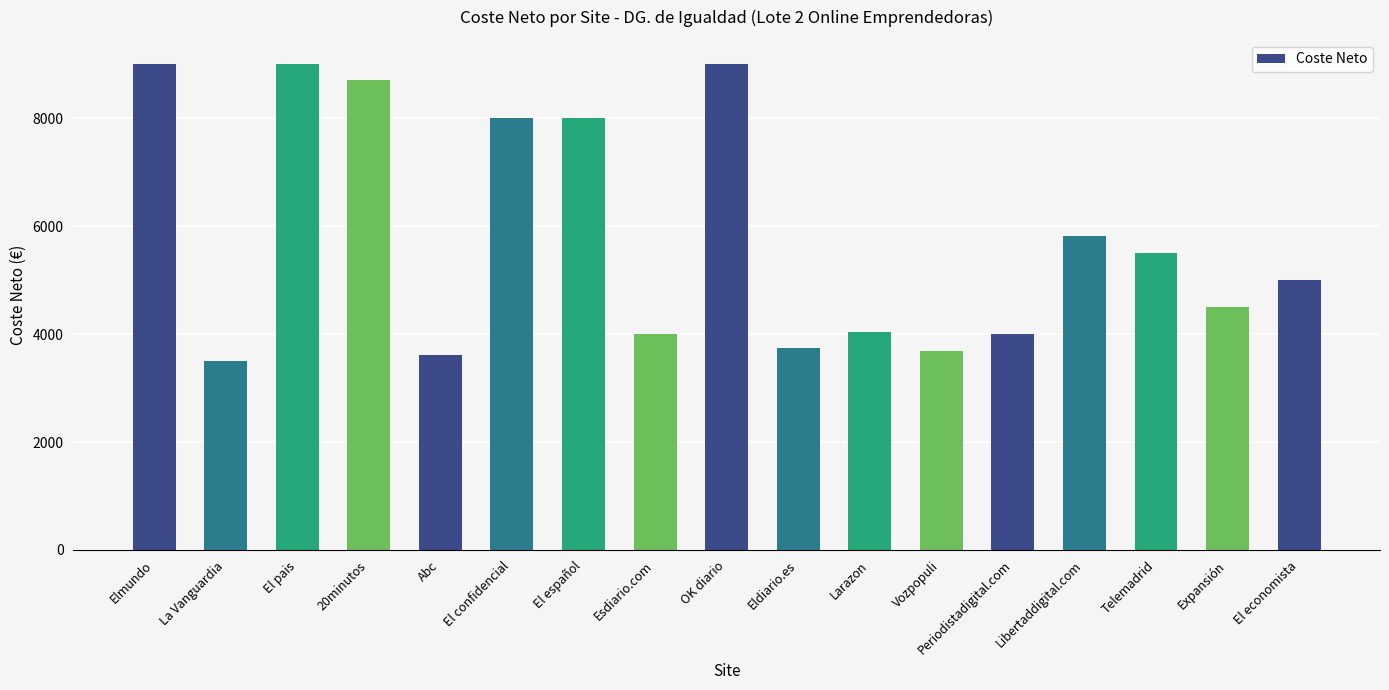

What is the difference between the maximum and minimum values?

5500.0